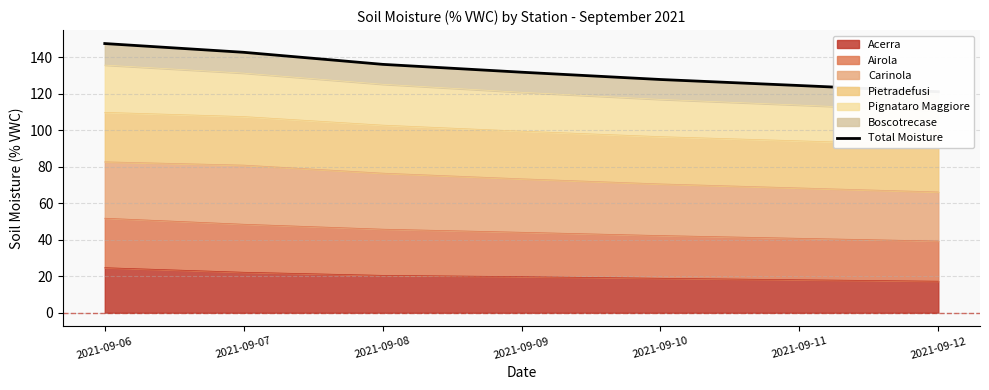

Reading right to left, extract all data points from this chart.

121.1	124.5	127.8	131.8	136.1	142.7	147.5